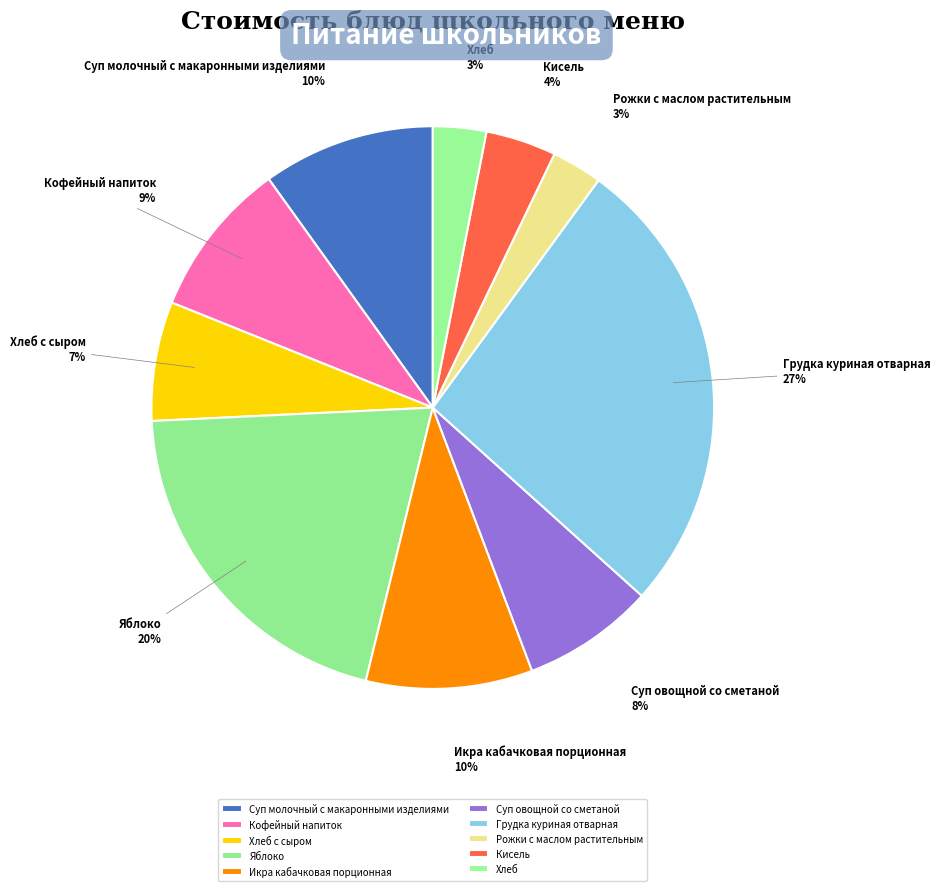

What is the total percentage of Грудка куриная отварная and Кисель?

30.7%